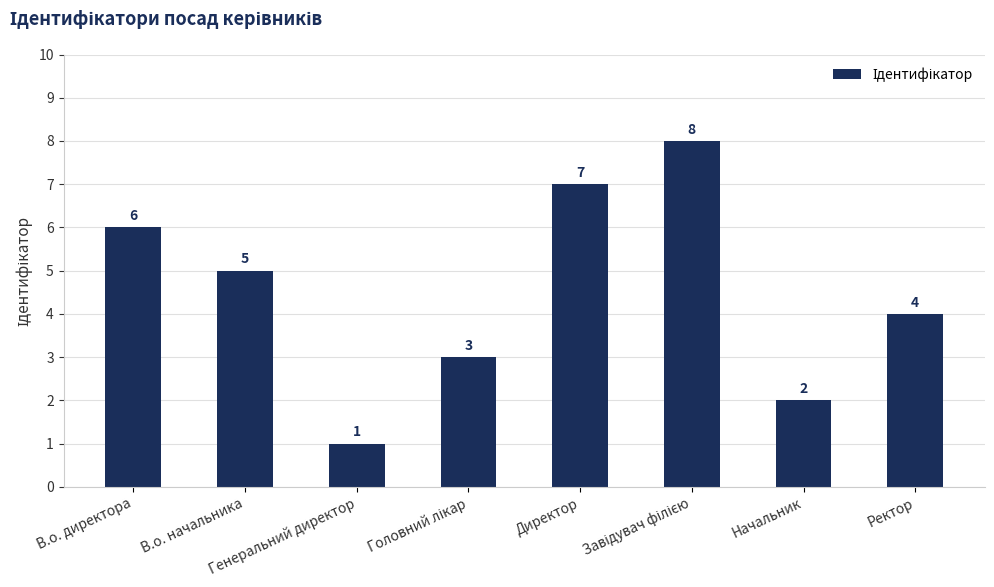

What is the sum of all values?

36